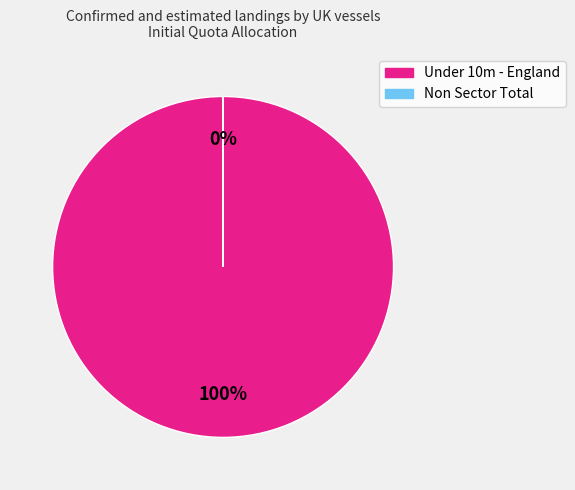

Which slice is the largest?

Under 10m - England